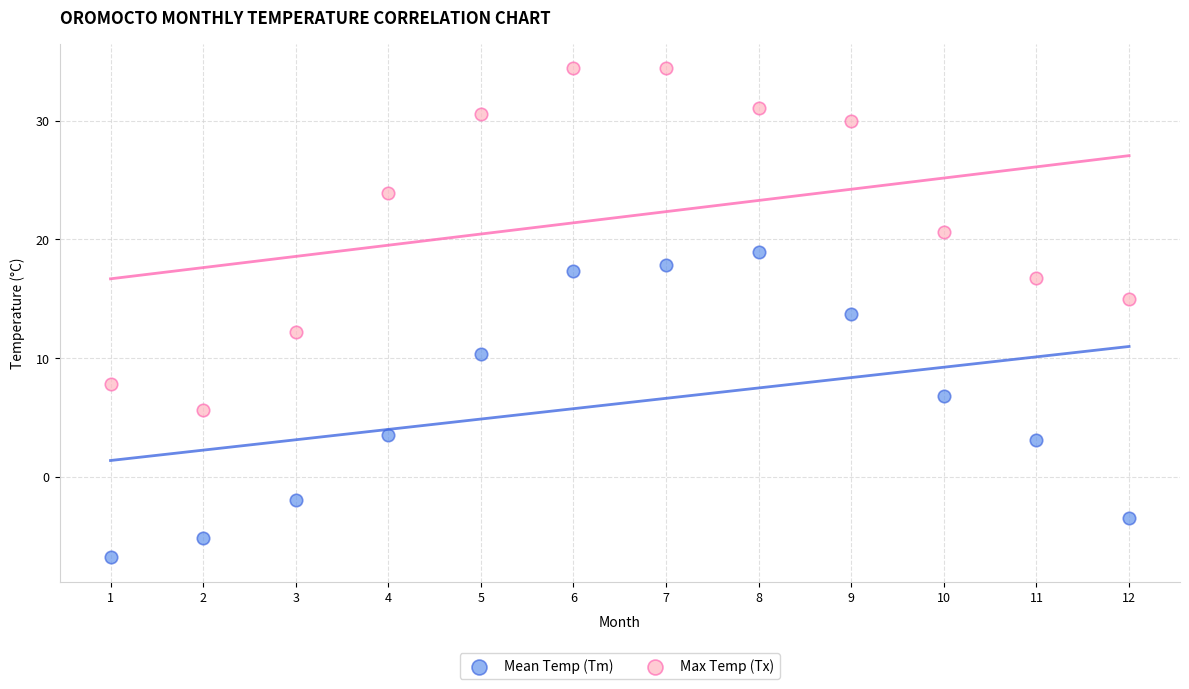

Which series reaches the maximum Y coordinate?

Max Temp (Tx)